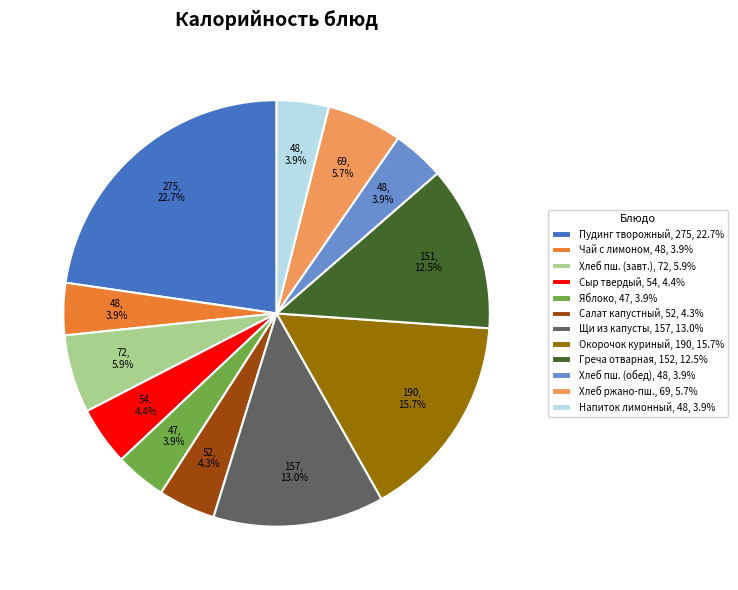

How many segments does this pie chart have?

12